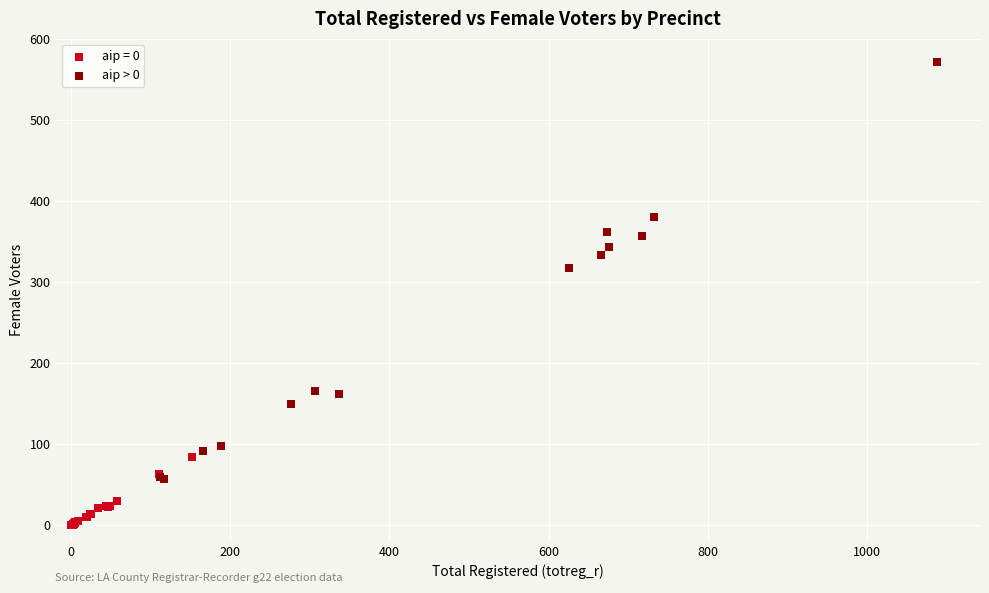

Which series contains the highest Y value?

aip > 0